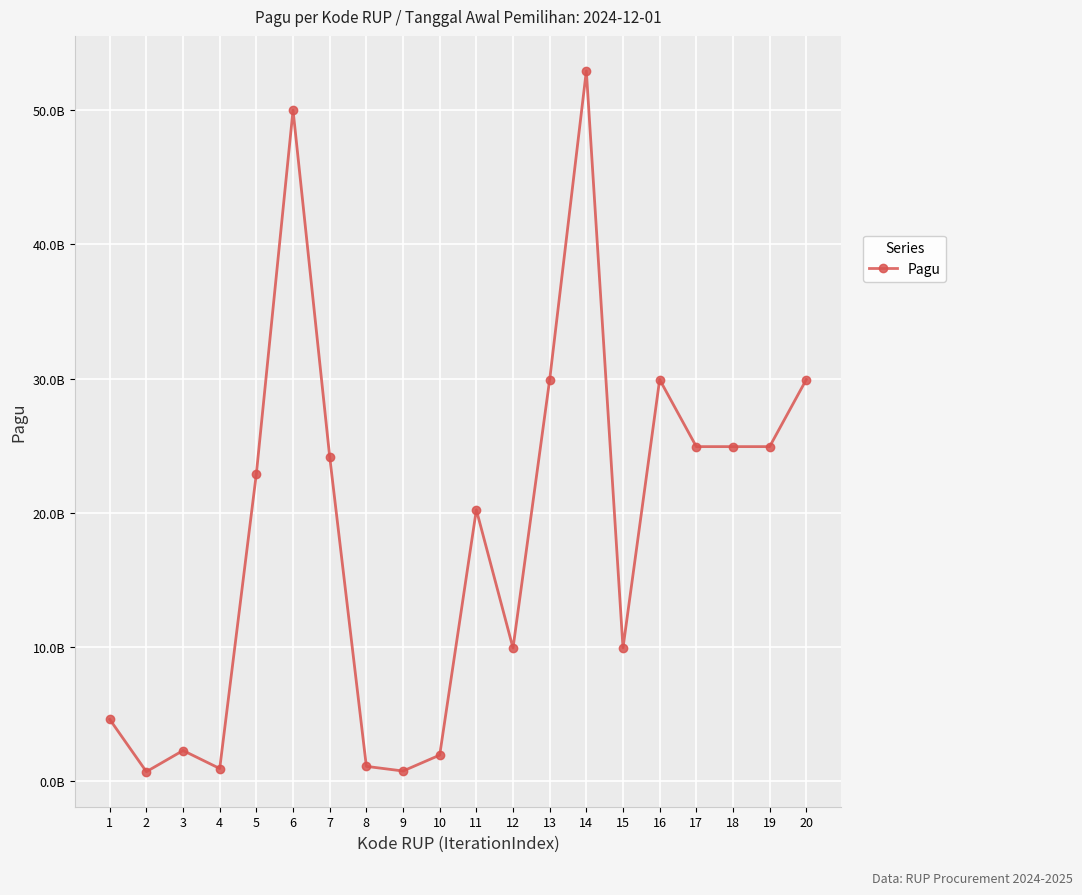

Is this an area chart (filled region under the line)?

No